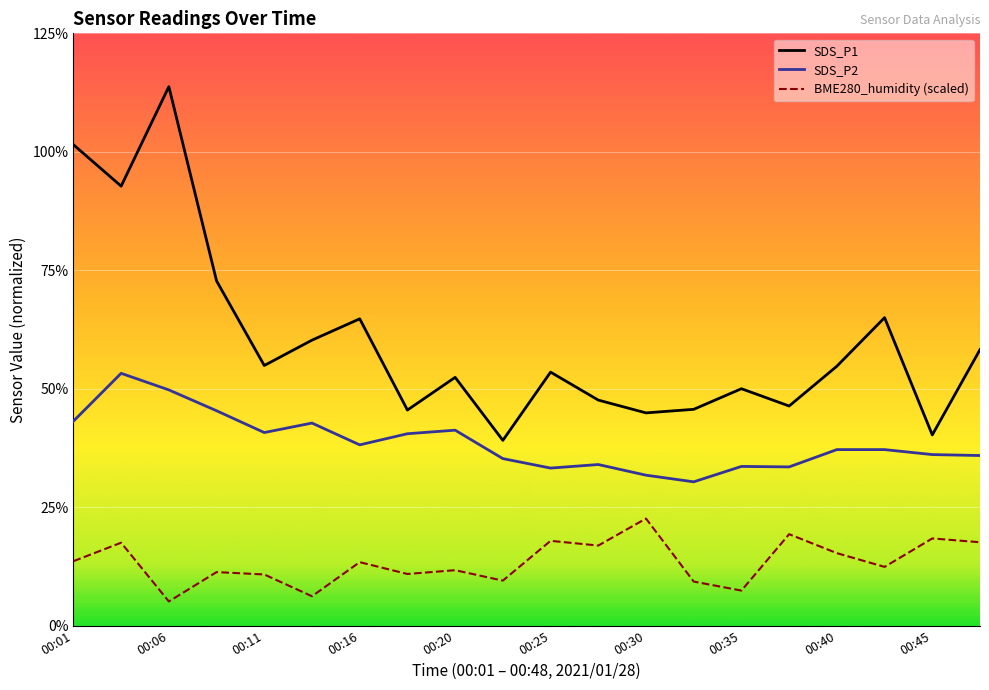

List the series in order of their overall mean, highest first.

SDS_P1, SDS_P2, BME280_humidity (scaled)